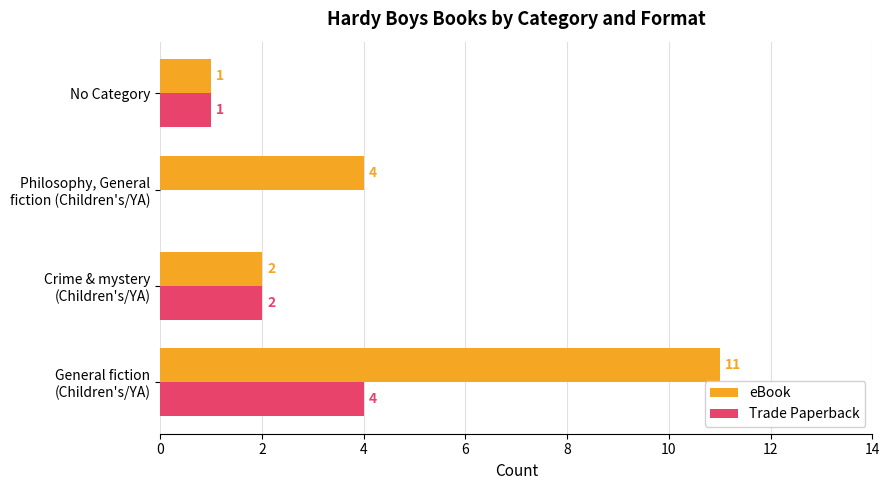

True or false: eBook has a value of 0 at No Category.

False